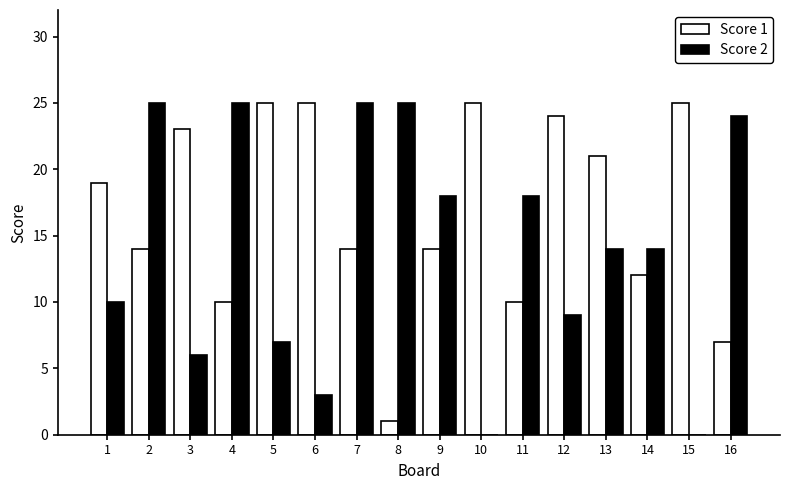

Is the value of Score 2 at 12 greater than the value of Score 1 at 4?

No